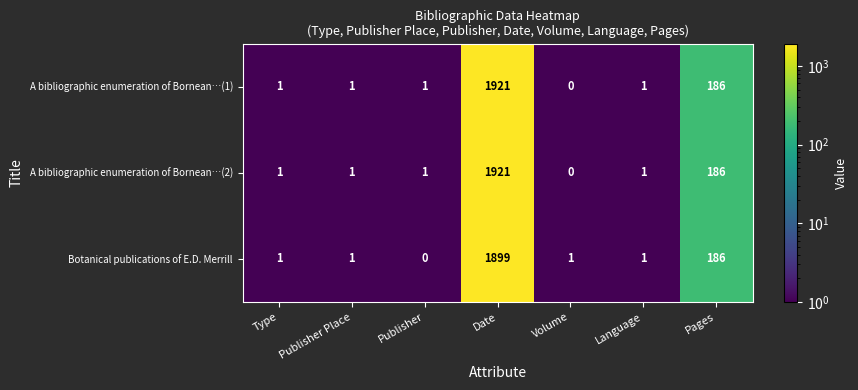

Is the value of A bibliographic enumeration of Bornean…(2) at Publisher Place greater than the value of A bibliographic enumeration of Bornean…(1) at Volume?

Yes